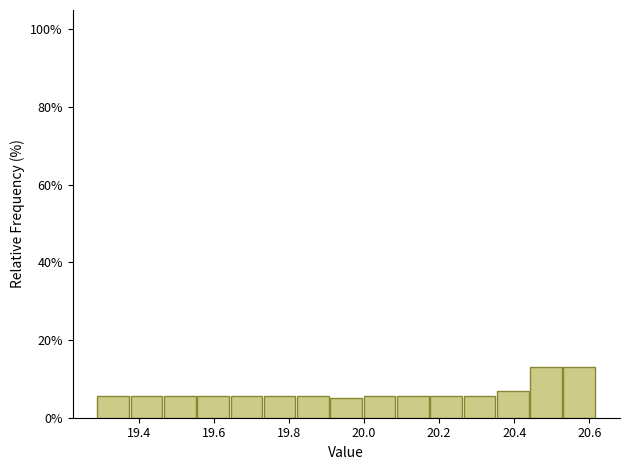

What is the height of the bar covering 19.74 to 19.82 on the x-axis? Neither the bar edges nor the heights are printed on the chart, so give them approximately, as read against the axes.

6